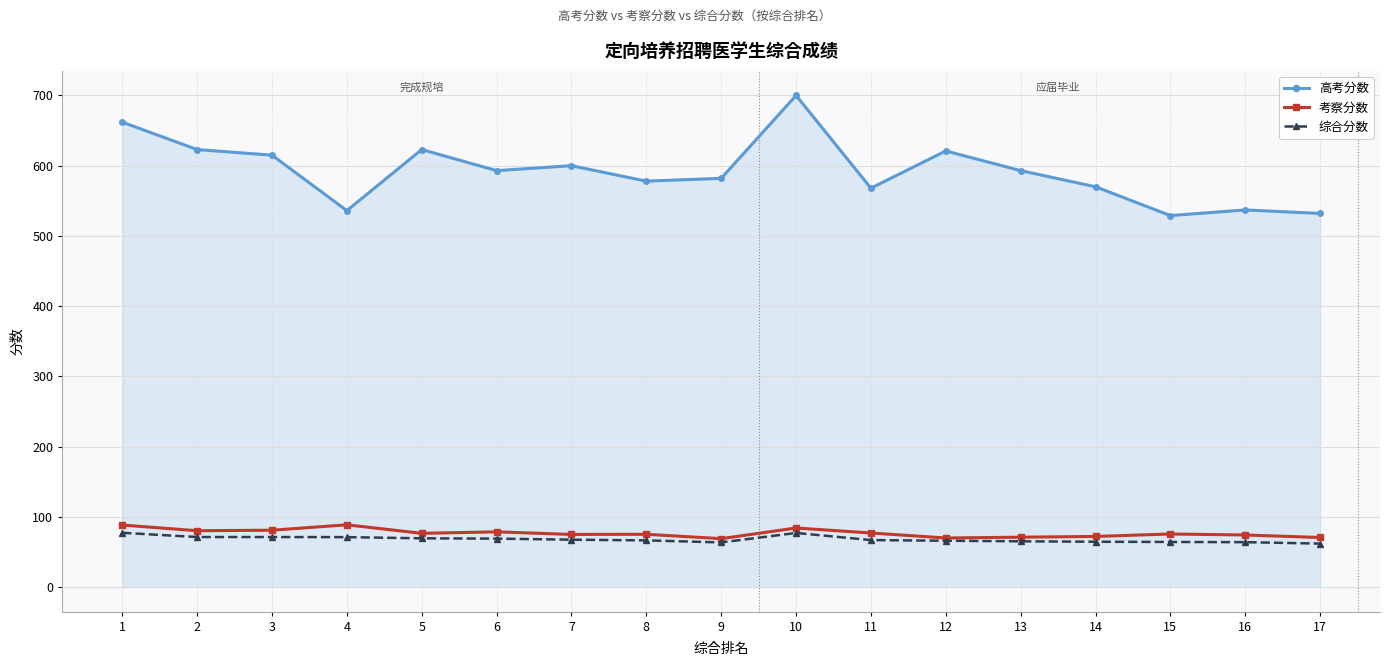

Is the value of 综合分数 at 15 greater than the value of 高考分数 at 12?

No